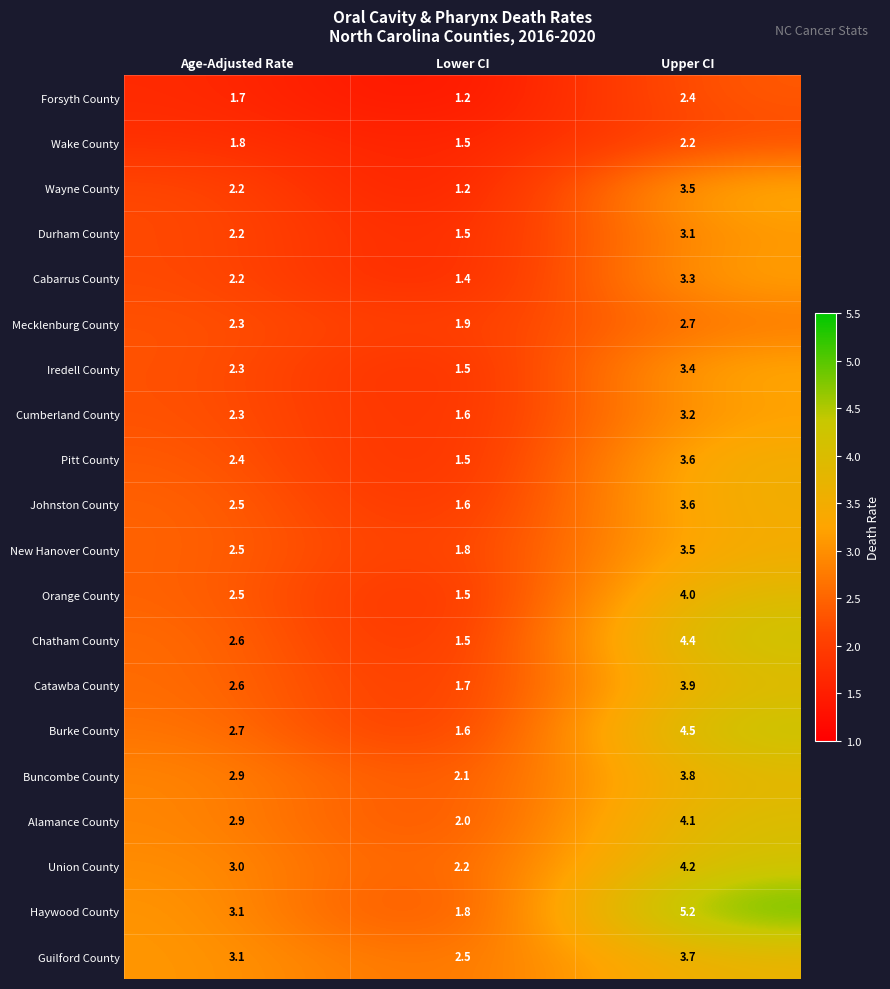

Count the number of data series in this chart.

20